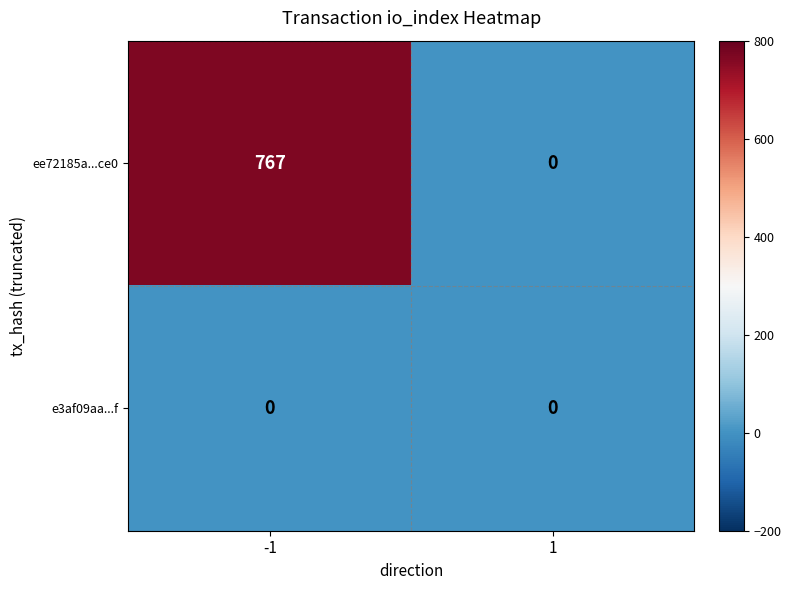

Reading right to left, list all the values displayed in this chart.

ee72185a...ce0: 0	767
e3af09aa...f: 0	0